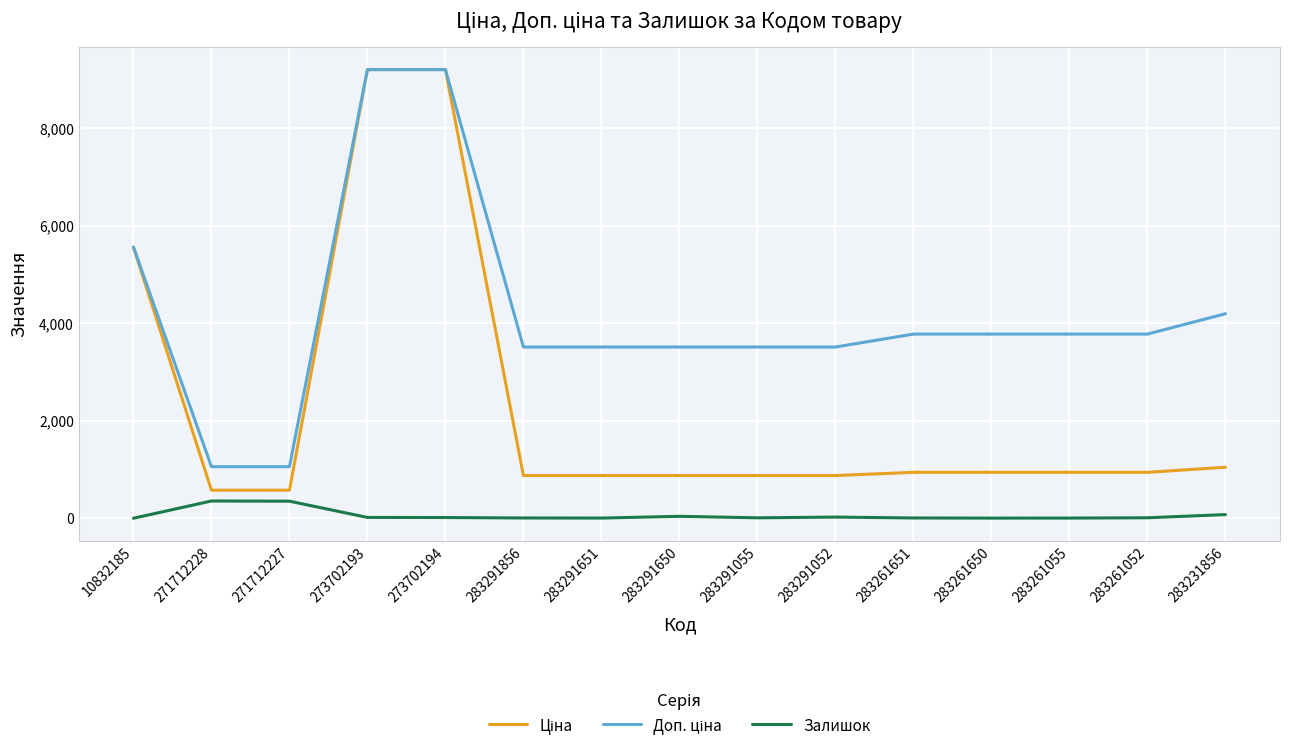

Where does the Залишок series first go above 13?

271712228